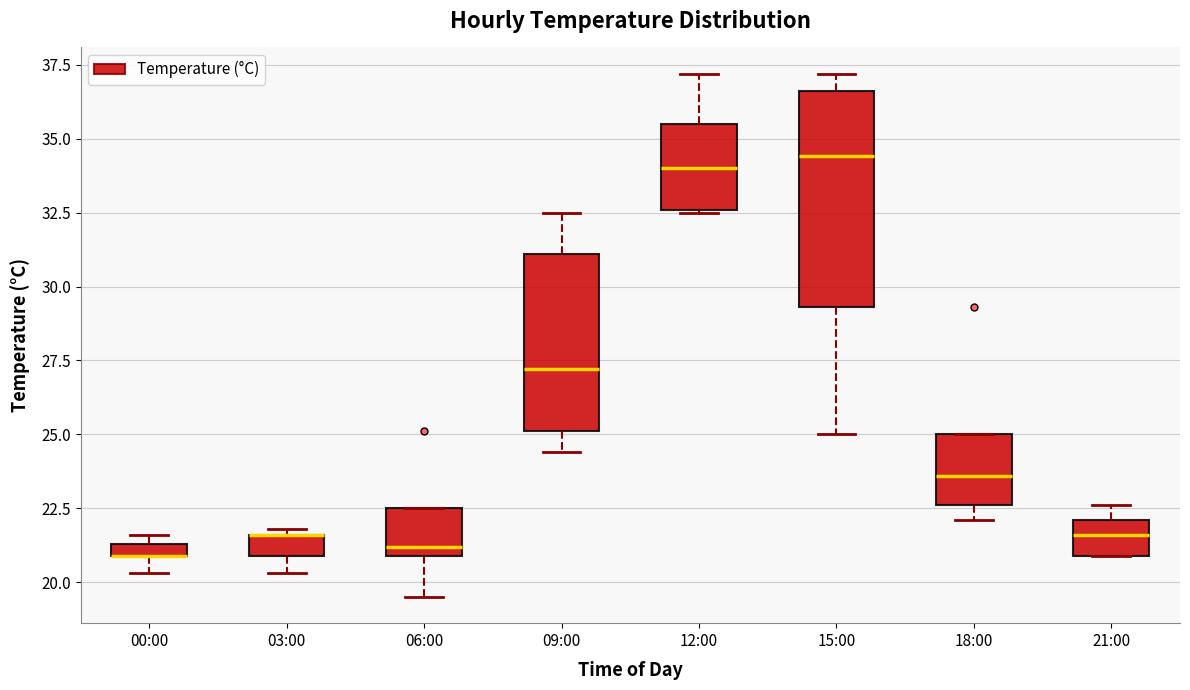

Comparing the boxes themselves (not the whiskers), which one is the tallest?

15:00